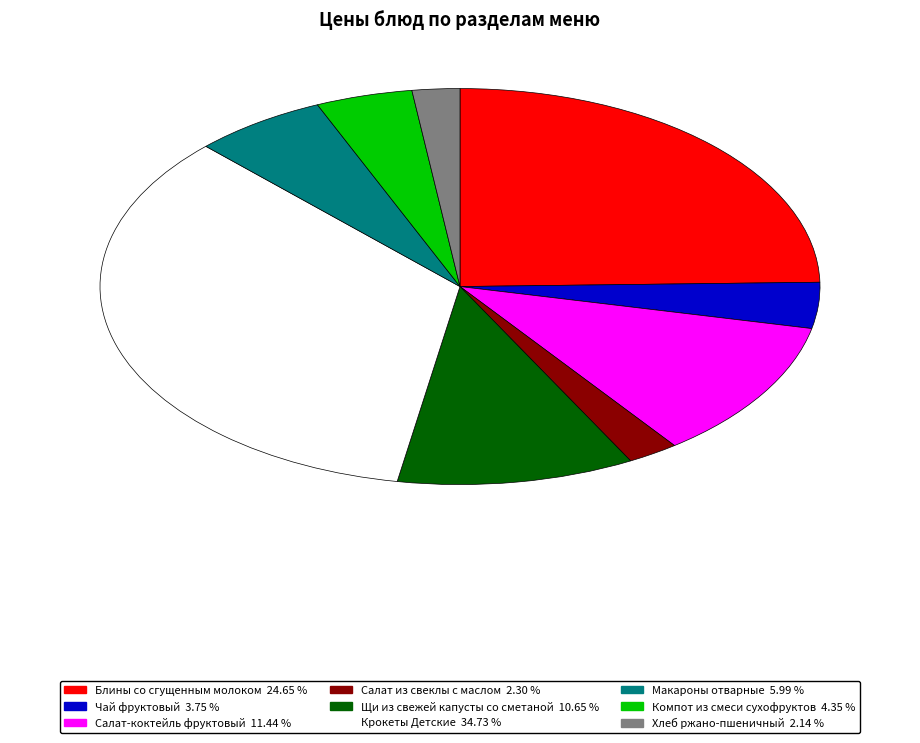

Does Щи из свежей капусты со сметаной account for over 50% of the chart?

No